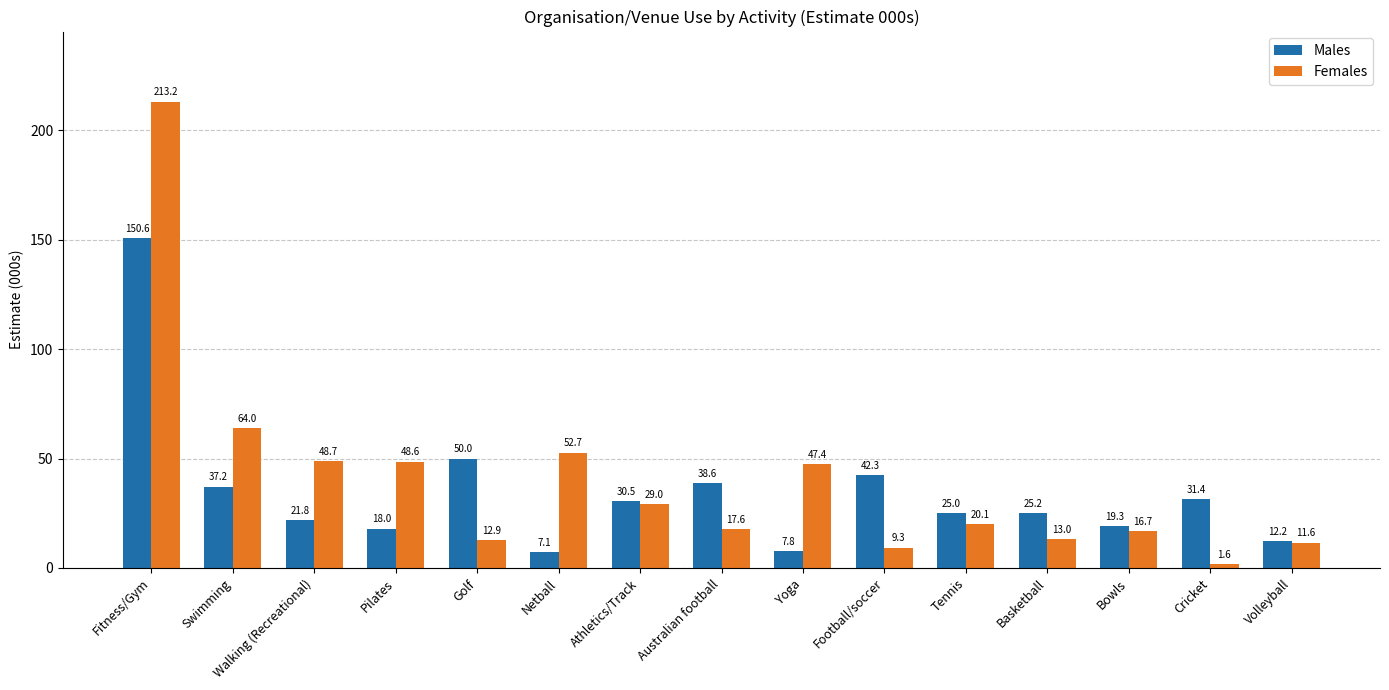

What is the spread (max minus min) of values at Athletics/Track?

1.5